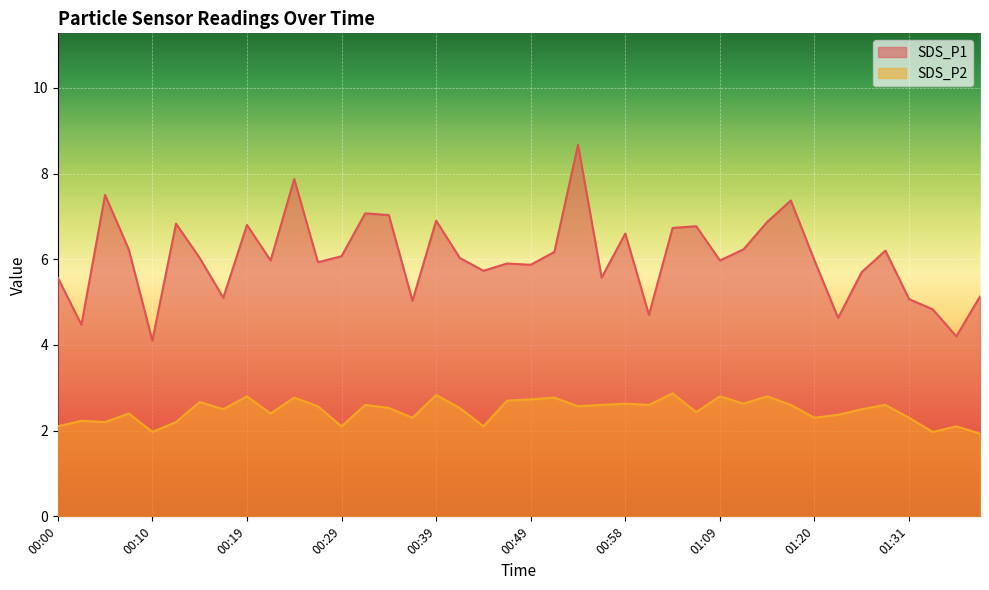

Which category has the lowest value in the SDS_P1 series?

00:10